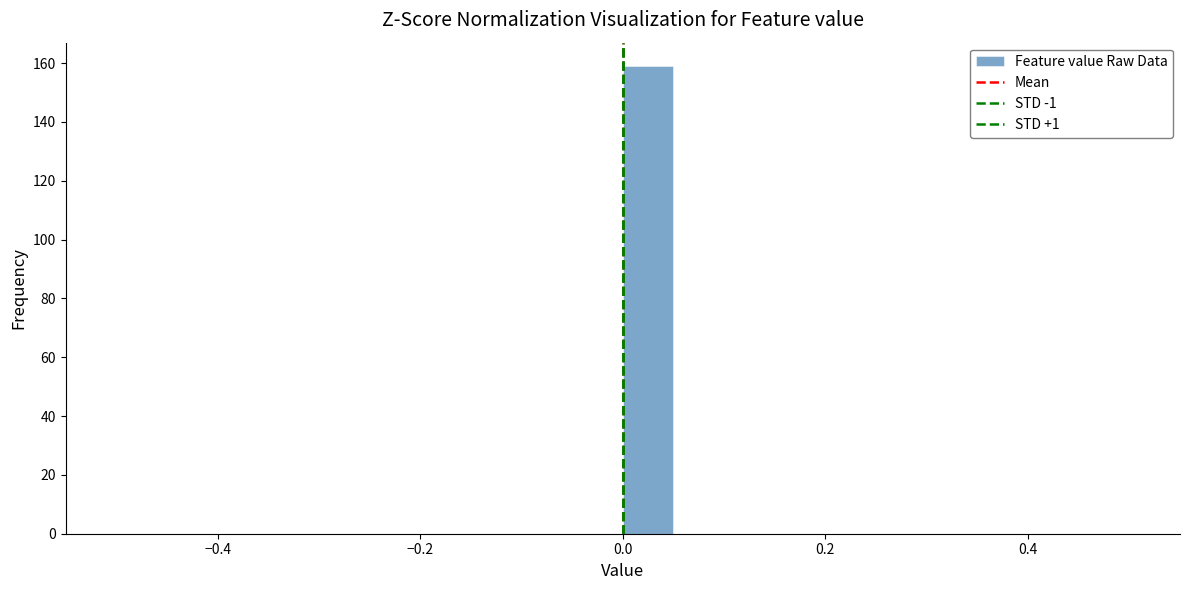

Around what value on the x-axis is the tallest bar? Give the approximate position of its centre, as read against the axis.

0.02